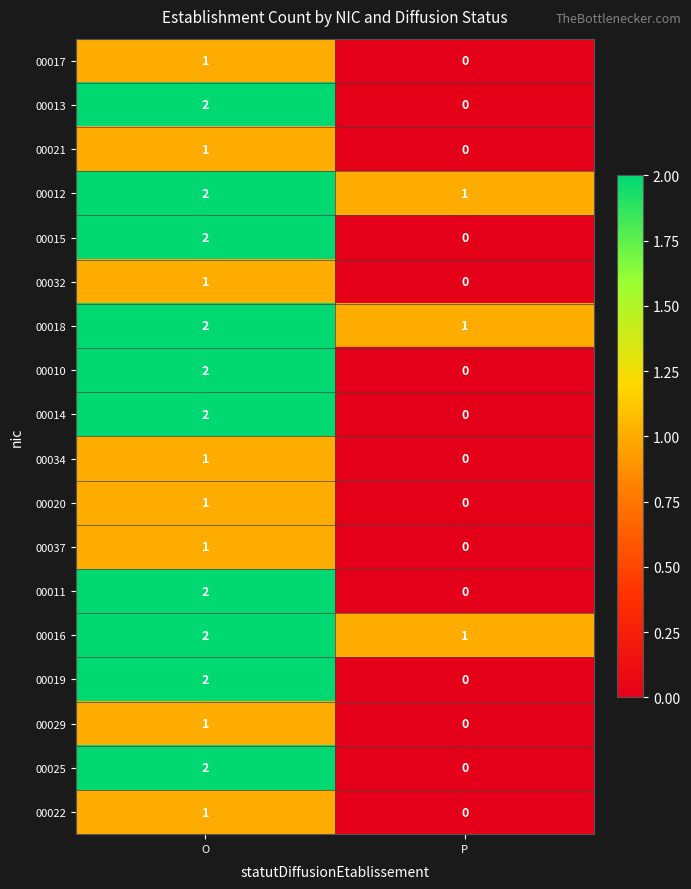

Which category has the highest value across all series?

O